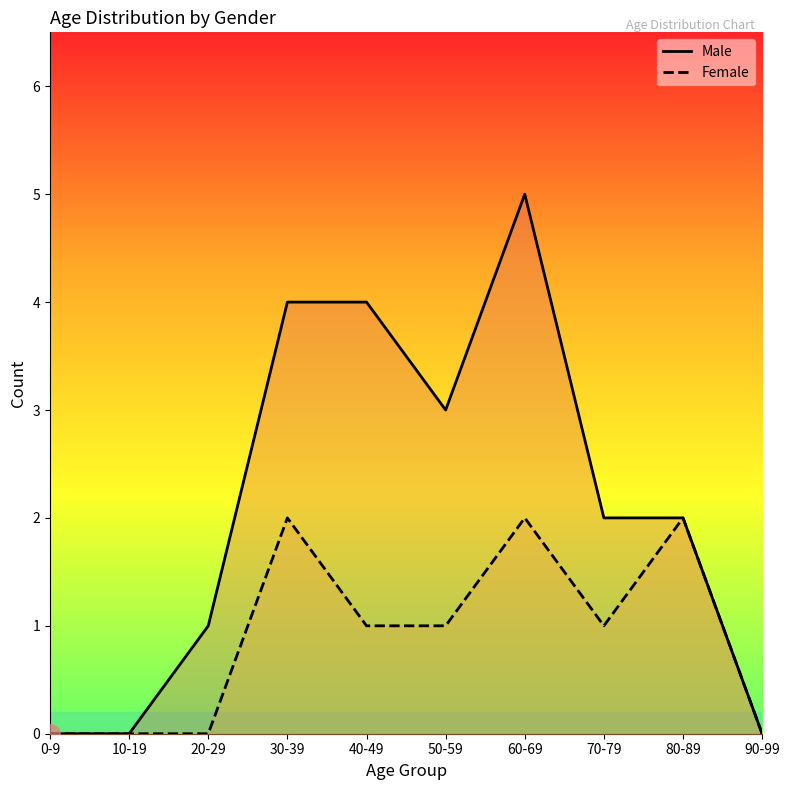

Is the value of Female at 10-19 greater than the value of Male at 30-39?

No